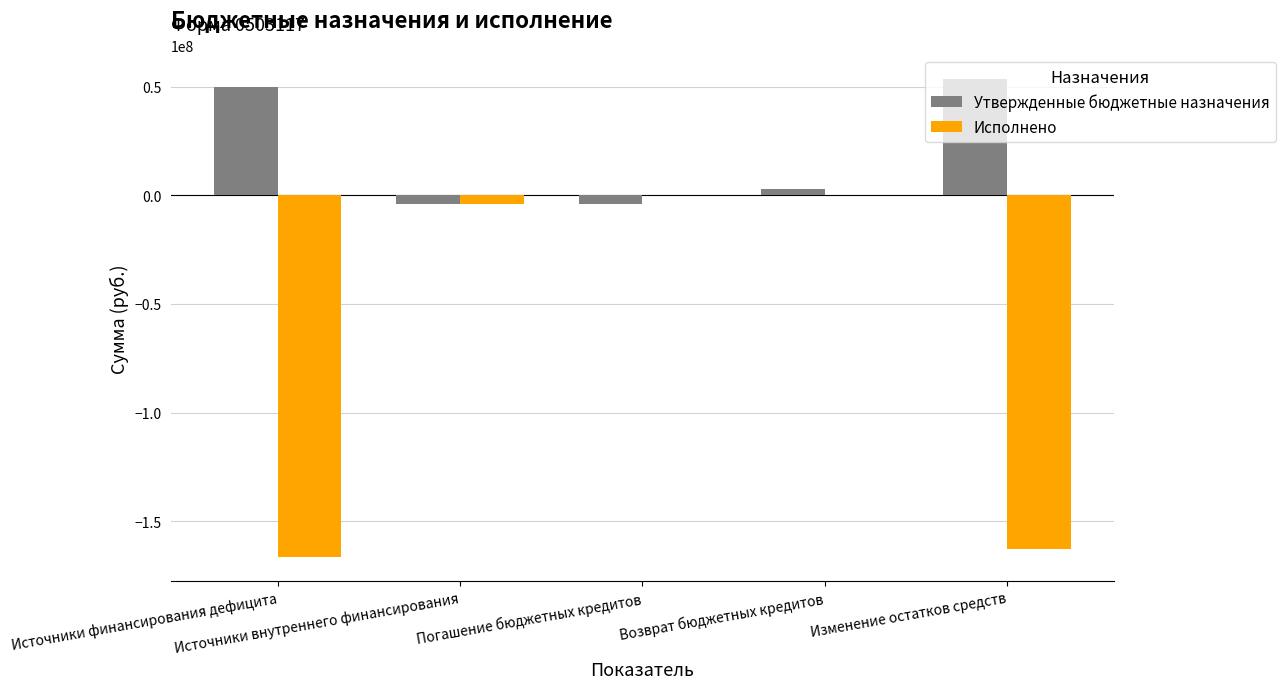

How many data points in Исполнено are above -4000000?

2